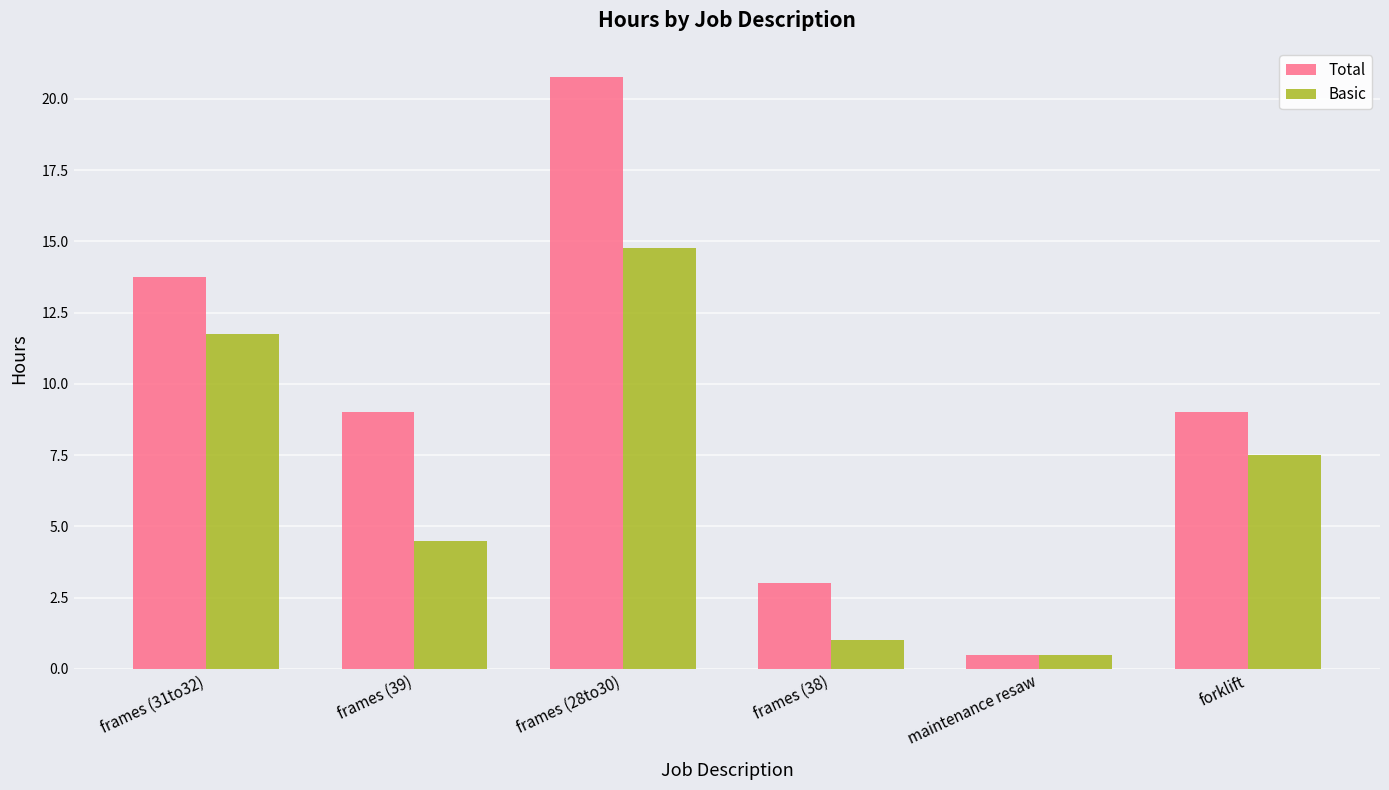

Rank the series by their average value, from highest to lowest.

Total, Basic